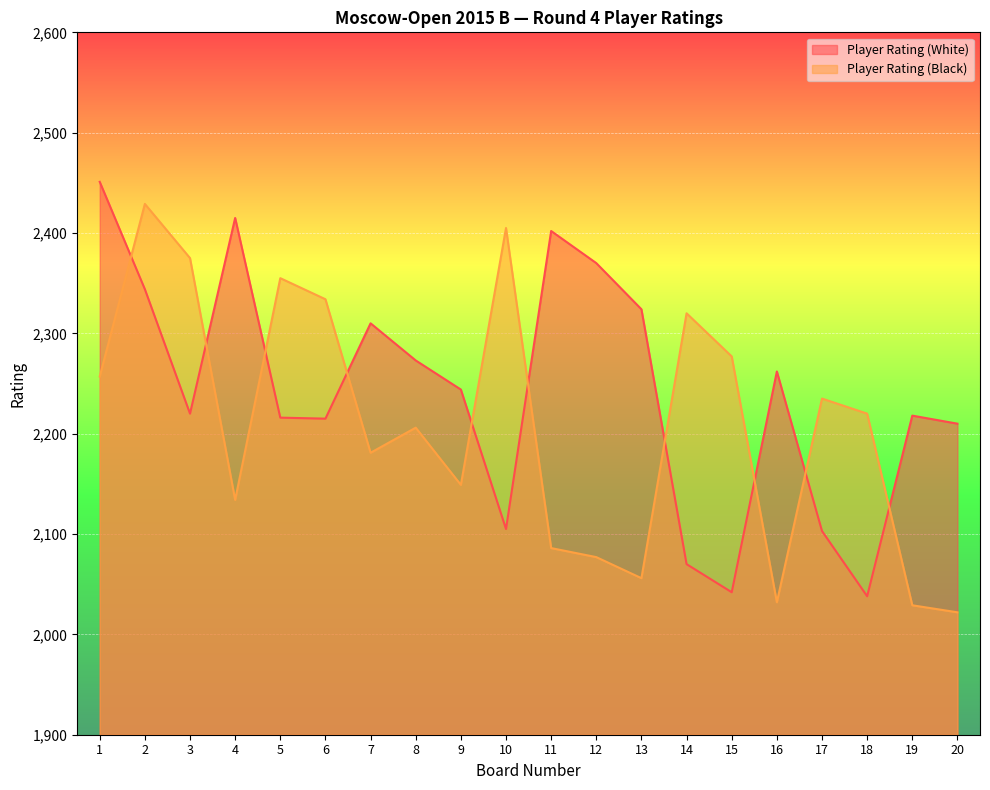

How many times do Player Rating (White) and Player Rating (Black) cross each other?

10